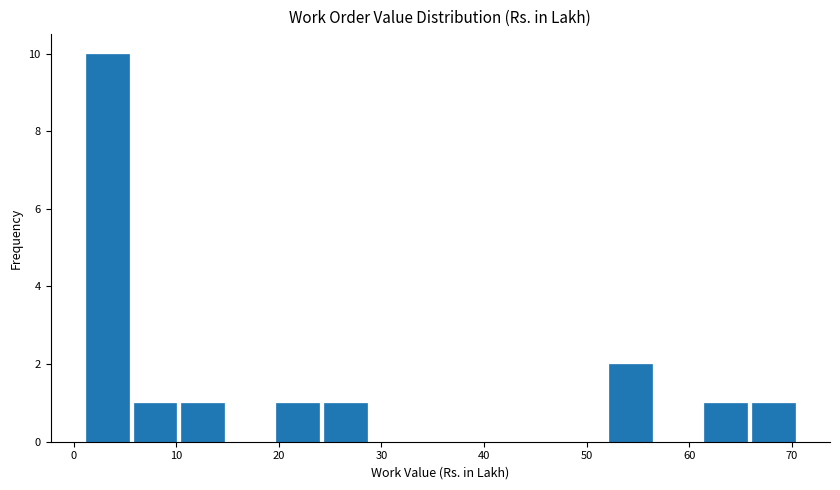

What is the height of the bar covering 6 to 10 on the x-axis? Neither the bar edges nor the heights are printed on the chart, so give them approximately, as read against the axes.

1